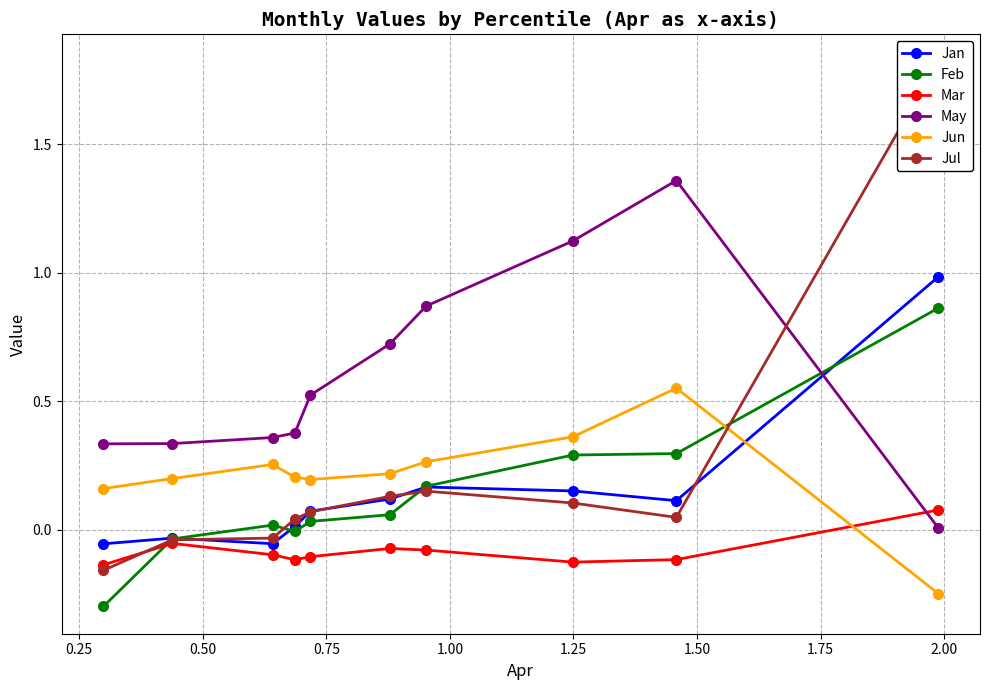

True or false: May and Jul intersect in this chart.

True